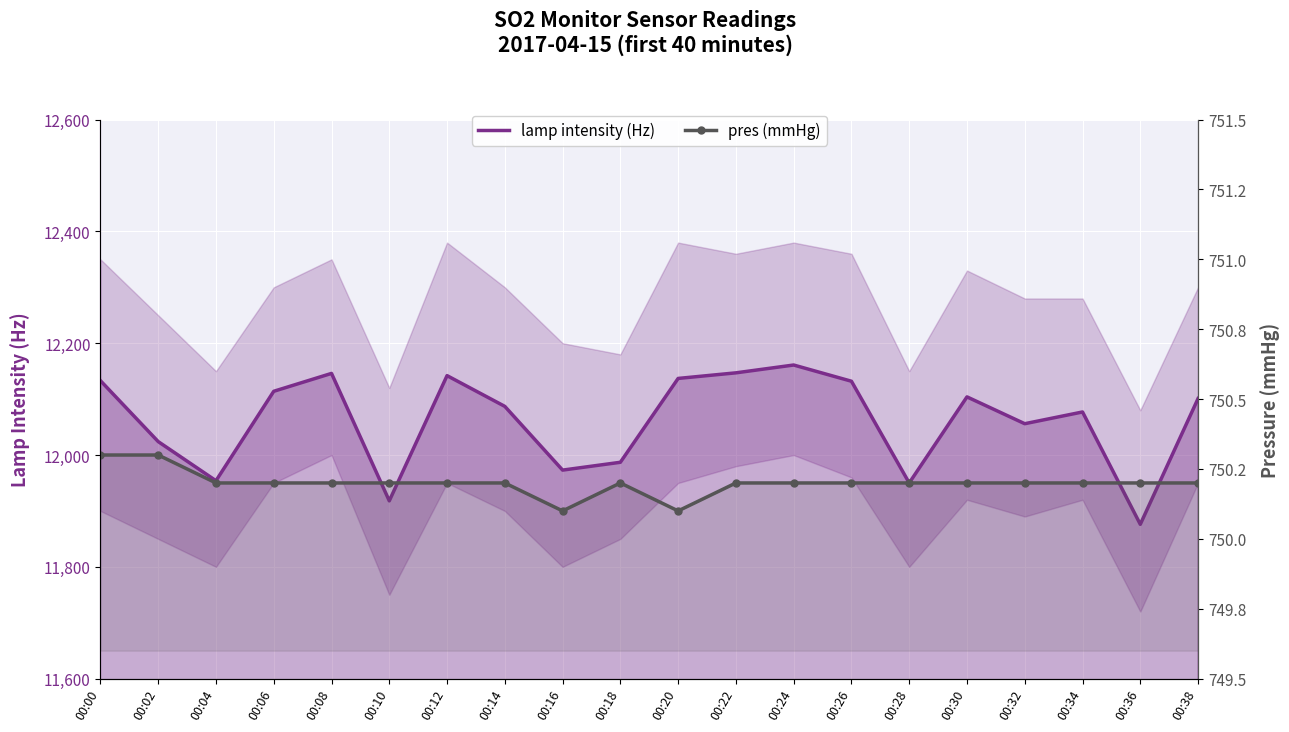

What is the sum of all pres (mmHg) values?

15004.0